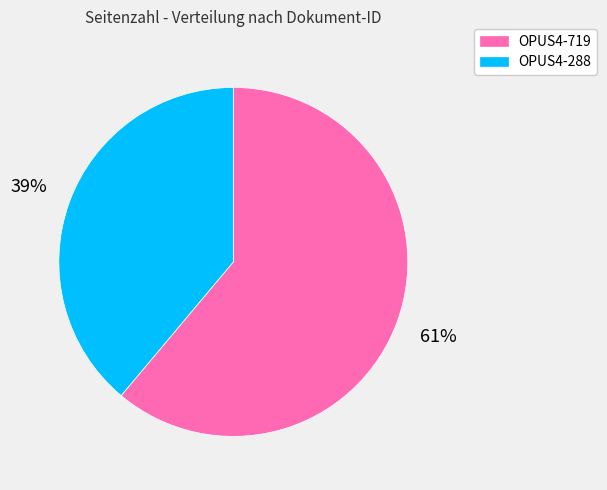

To the nearest percent, what is the combined percentage of OPUS4-719 and OPUS4-288?

100%